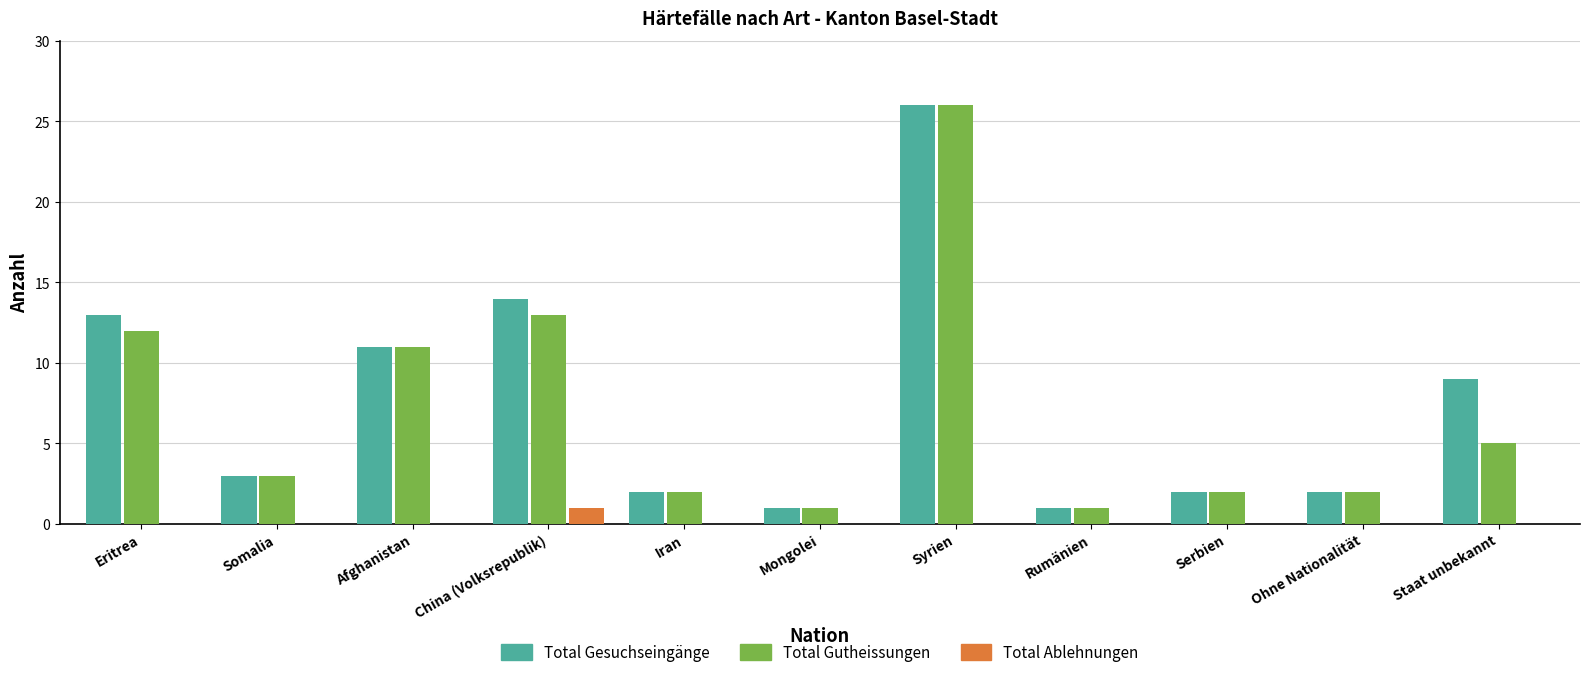

What is the maximum value shown in the chart?

26